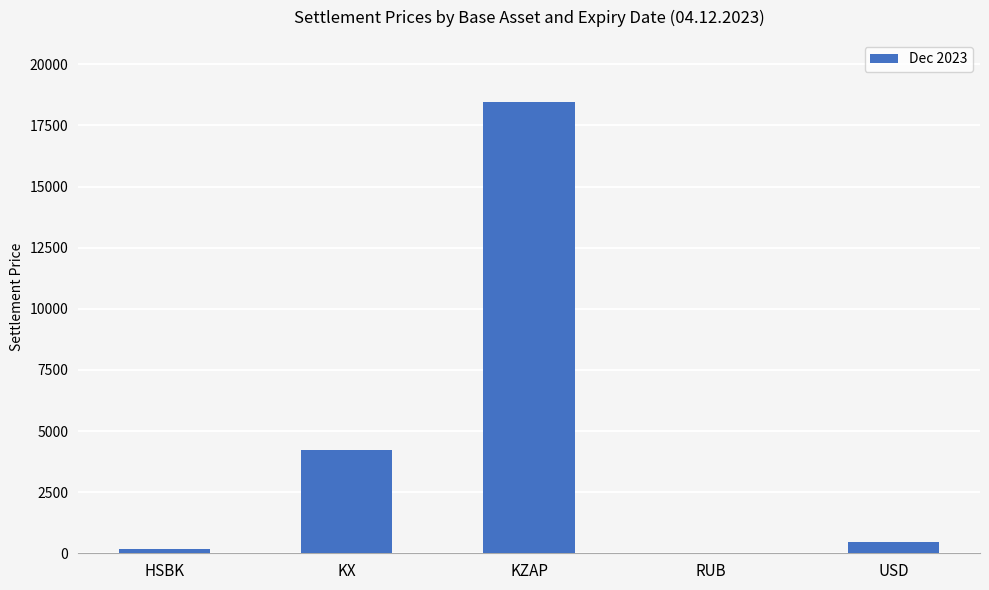

What is the approximate value at RUB?

5.1